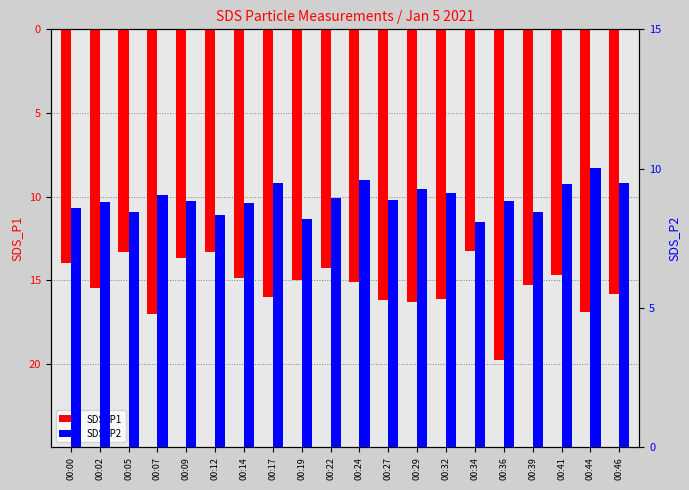

Does the chart contain any negative values?

Yes